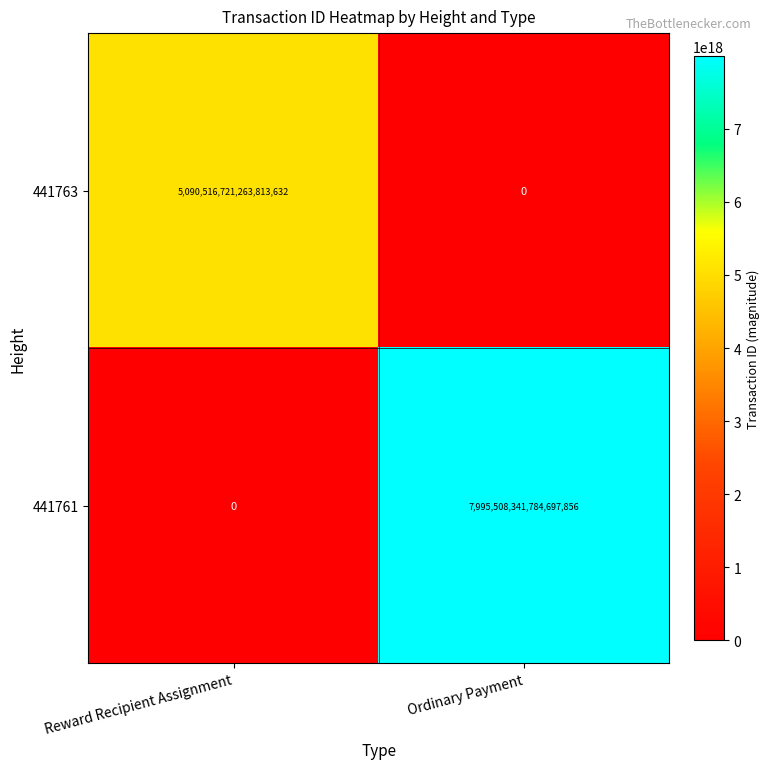

Which series has the largest total across all categories?

441761